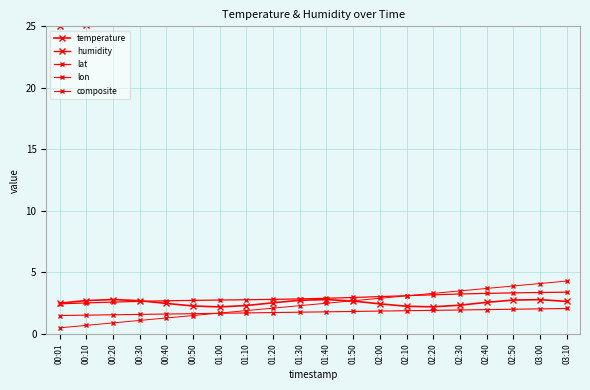

Is this an area chart (filled region under the line)?

No